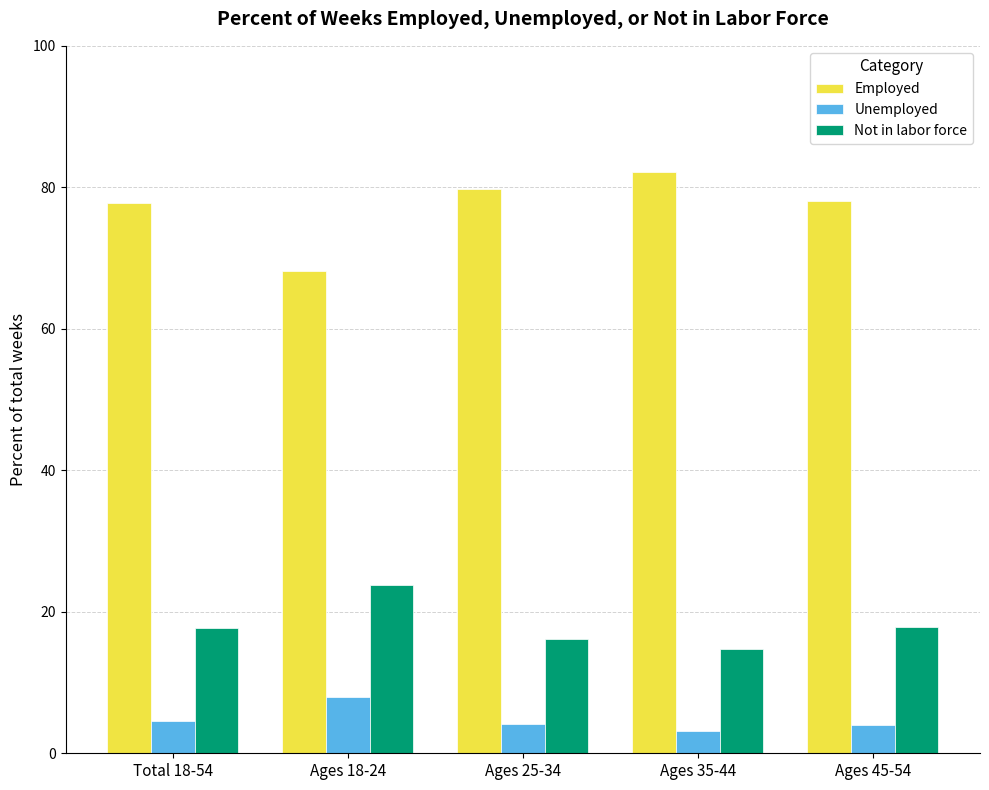

What is the minimum value for Not in labor force?

14.7